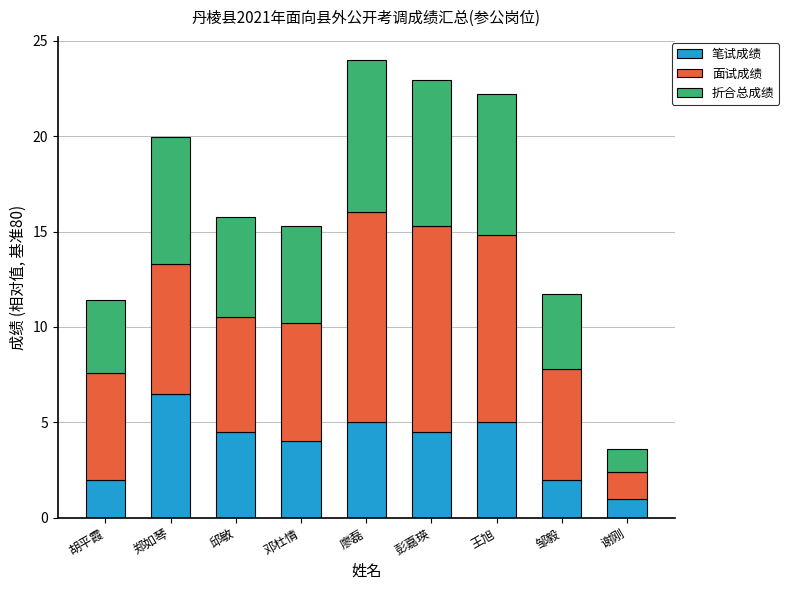

Read the 笔试成绩 value at 郑如琴.

6.5